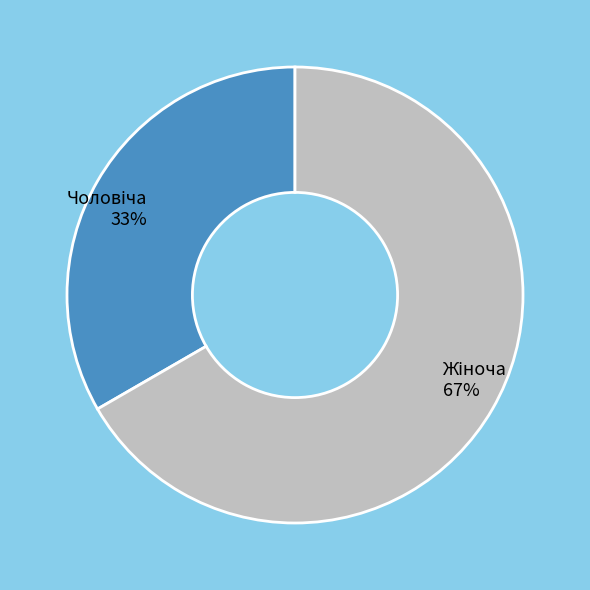

To the nearest percent, what is the average slice percentage?

50%